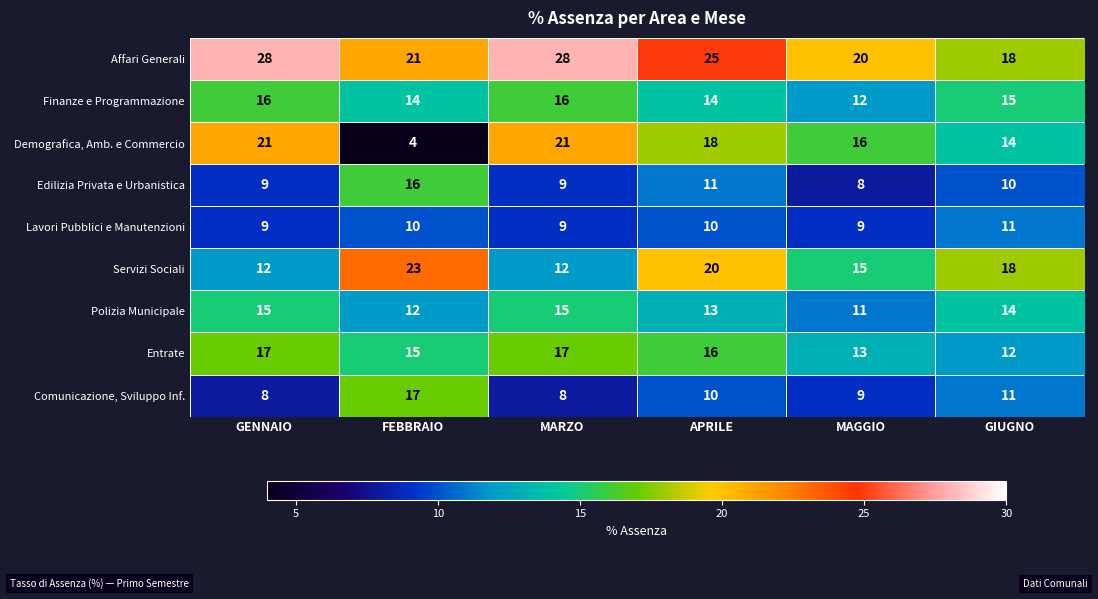

What is the sum of the Polizia Municipale values at MAGGIO and GIUGNO?

25